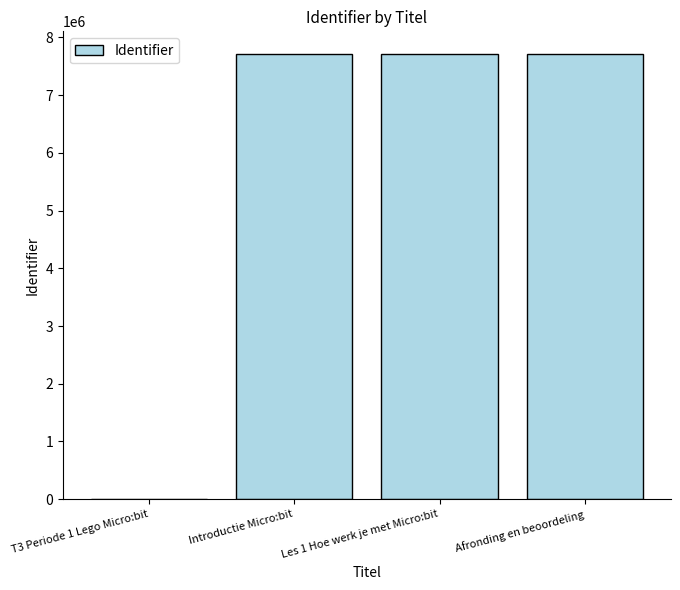

Which has a higher value, T3 Periode 1 Lego Micro:bit or Introductie Micro:bit?

Introductie Micro:bit